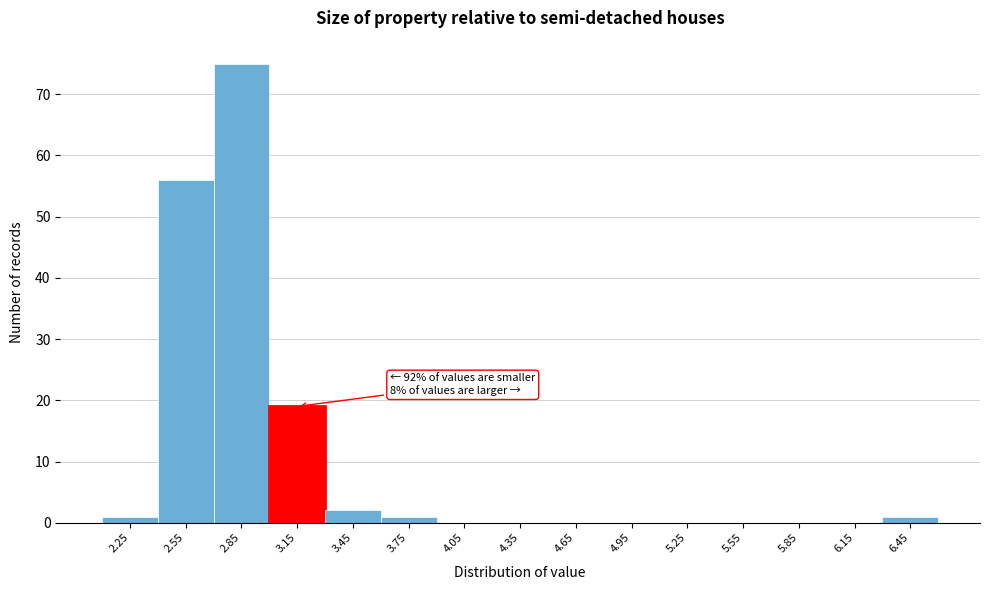

Which range on the x-axis has the tallest bar?

2.7 to 3.0